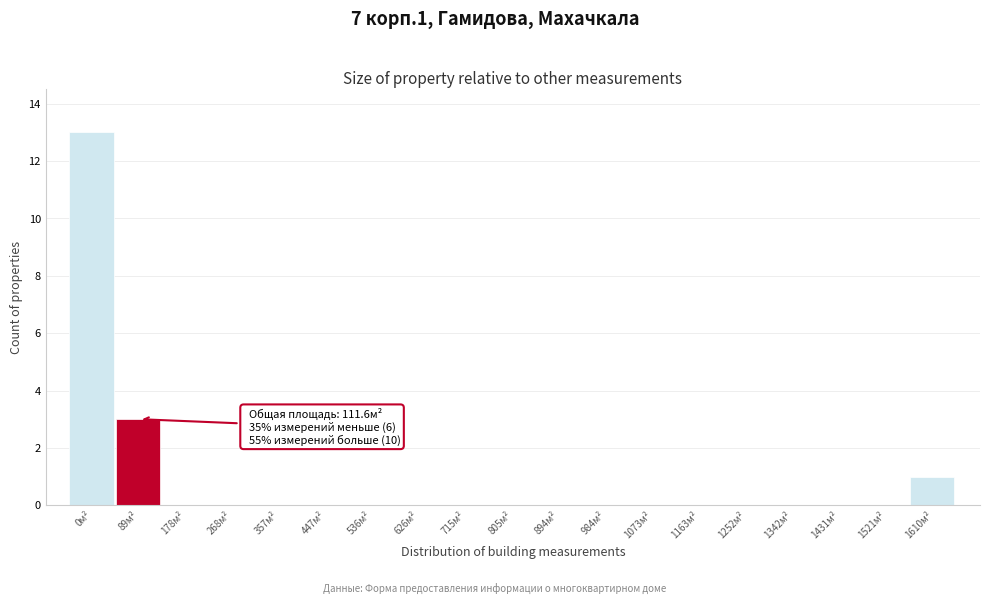

Reading left to right, what are all the values shown in this chart?

0м²=13	89м²=3	178м²=0	268м²=0	357м²=0	447м²=0	536м²=0	626м²=0	715м²=0	805м²=0	894м²=0	984м²=0	1073м²=0	1163м²=0	1252м²=0	1342м²=0	1431м²=0	1521м²=0	1610м²=1